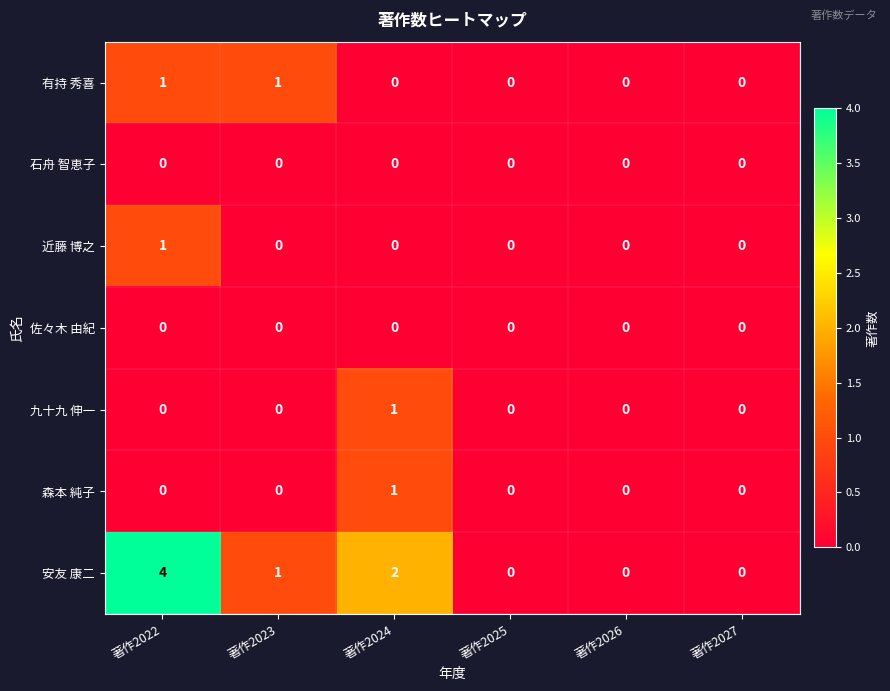

The value of 佐々木 由紀 at 著作2024 is 0. True or false?

True